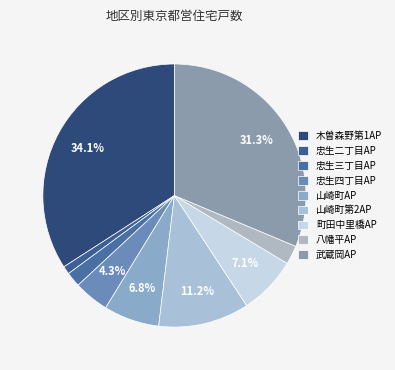

How many slices are in this pie chart?

9